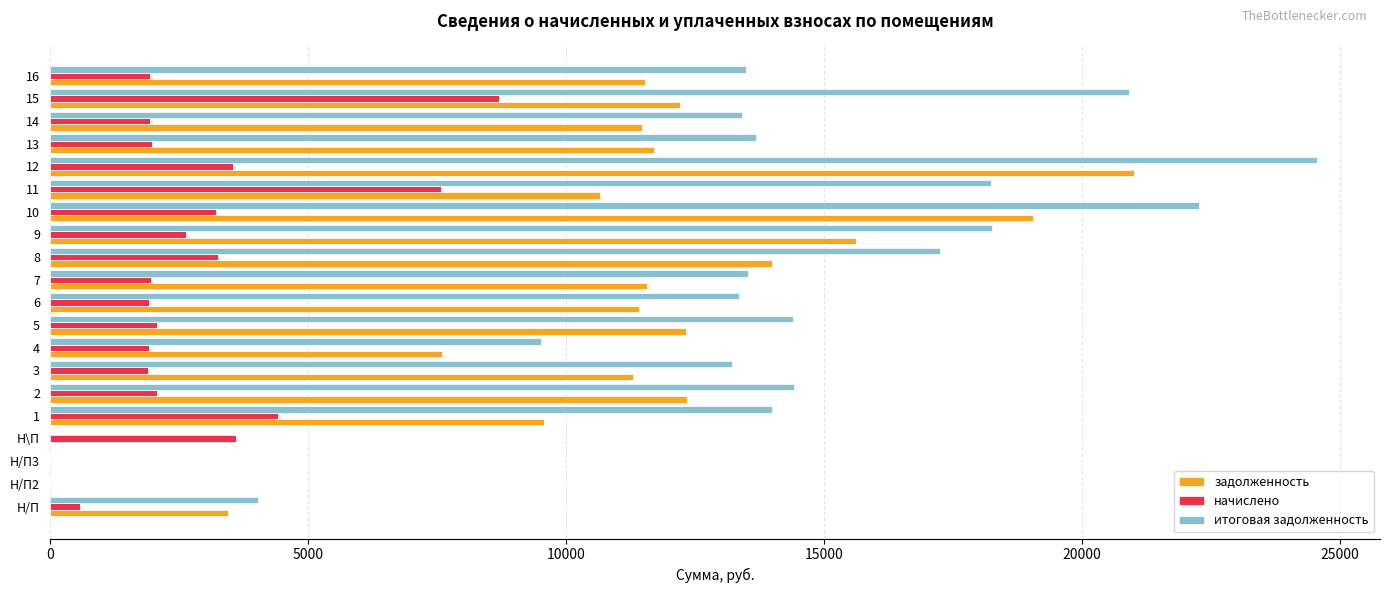

What is the sum of all итоговая задолженность values?

258571.4